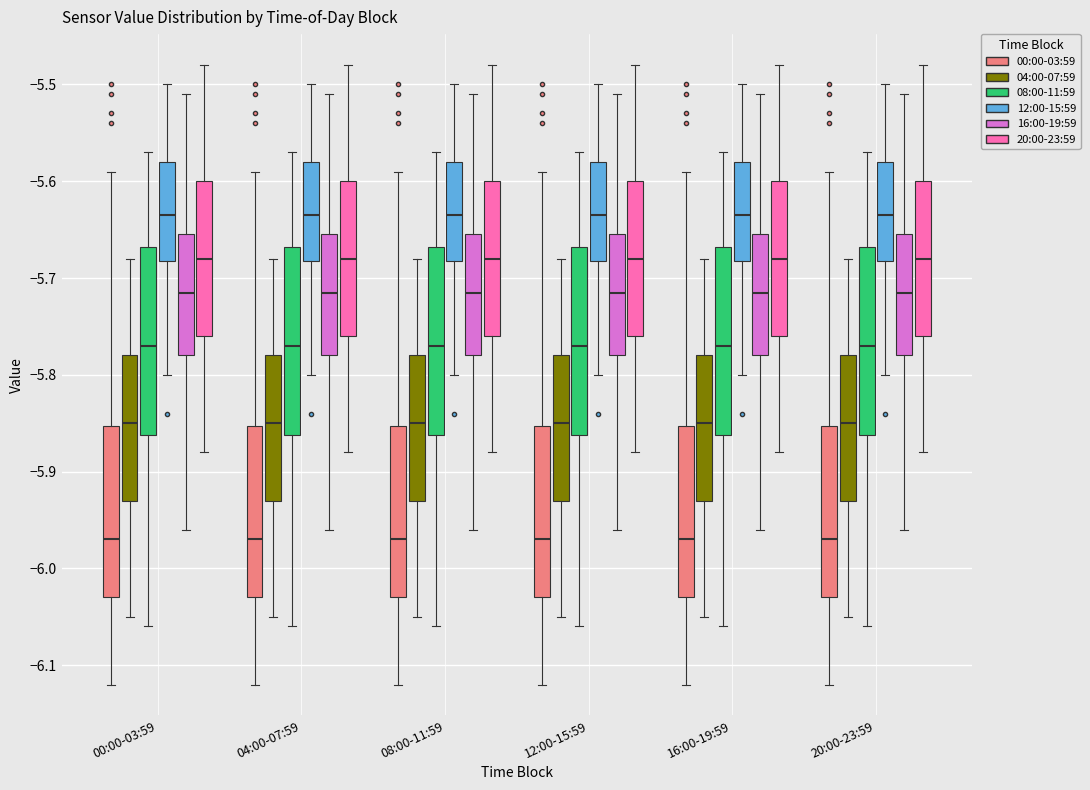

Where does the upper whisker of the box for 00:00-03:59 (16:00-19:59) end on the y-axis? The values are not printed on the chart, so give them approximately, as read against the axis.

-5.51